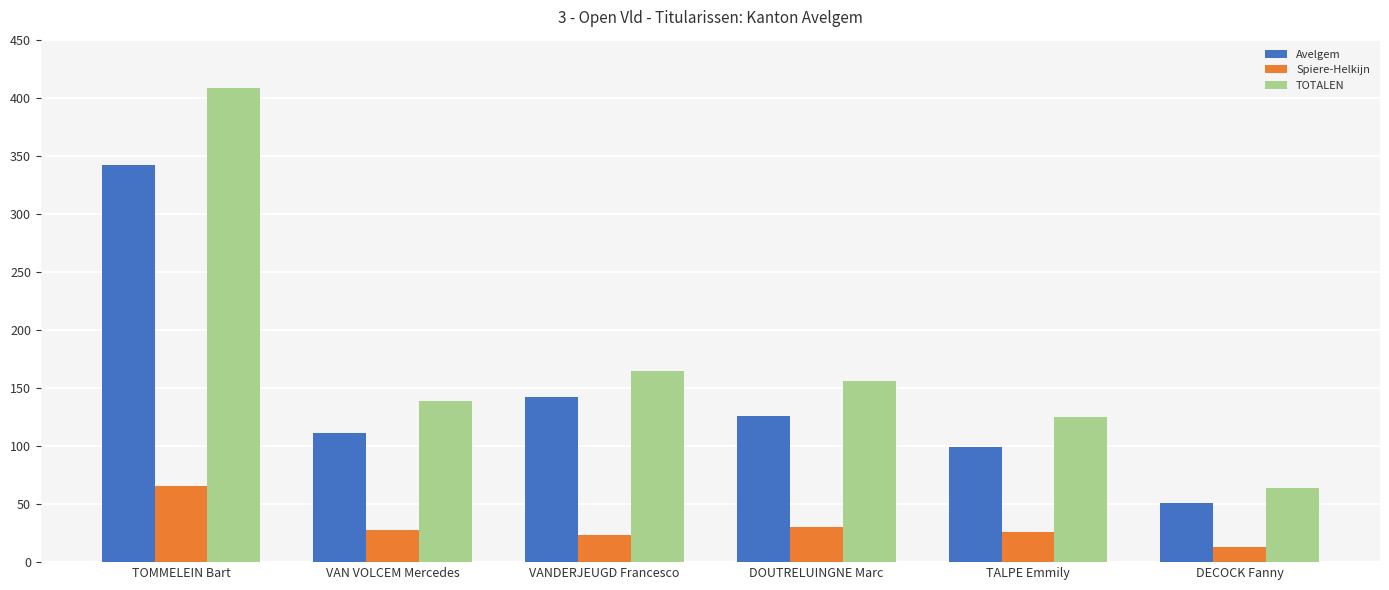

Reading right to left, list all the values displayed in this chart.

Avelgem: 51	99	126	142	111	342
Spiere-Helkijn: 13	26	30	23	28	66
TOTALEN: 64	125	156	165	139	408